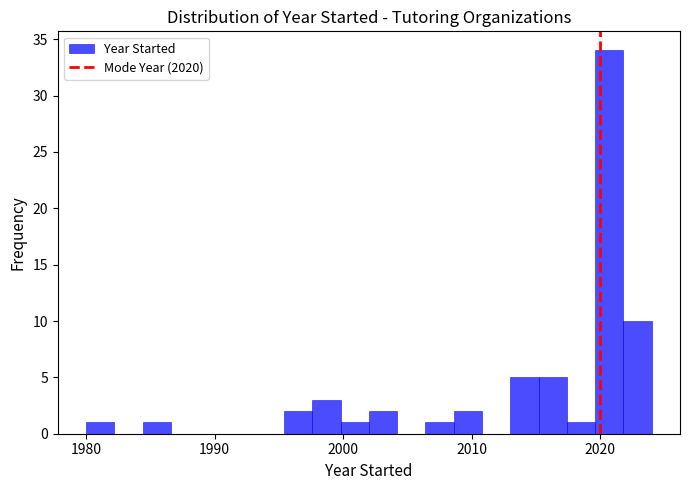

Around what value on the x-axis is the tallest bar? Give the approximate position of its centre, as read against the axis.

2021